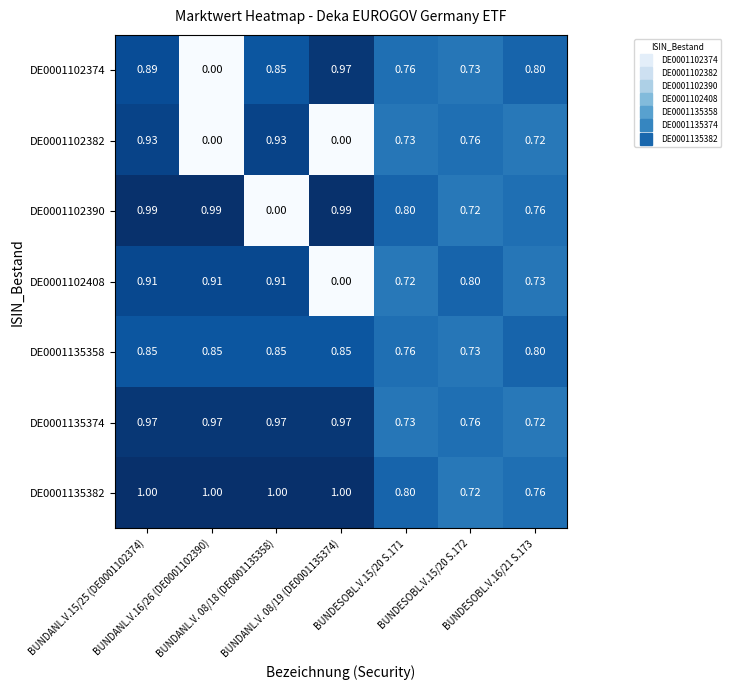

Between BUNDANL.V. 08/18 (DE0001135358) and BUNDESOBL.V.16/21 S.173, which series saw the biggest shift?

DE0001102390